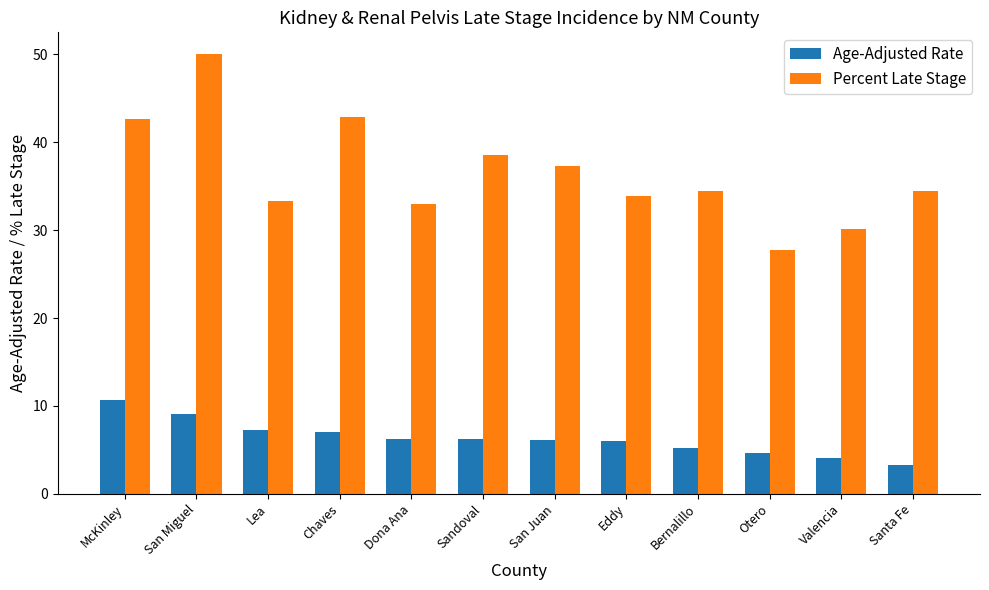

What is the value of the Age-Adjusted Rate bar at the 11th from the left?

4.1